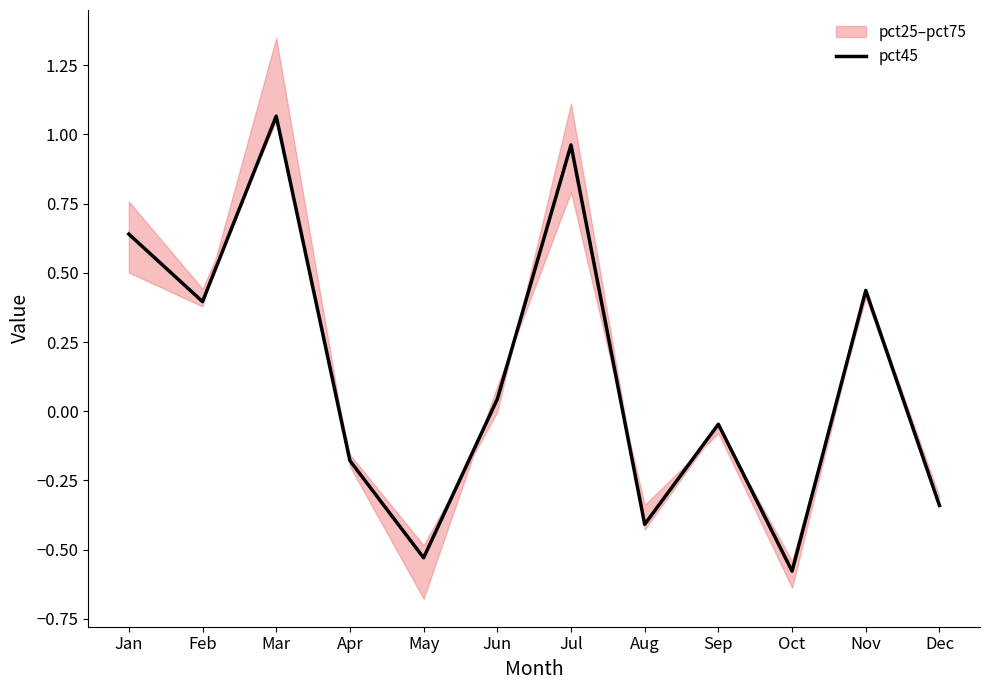

What is the average value?

0.1